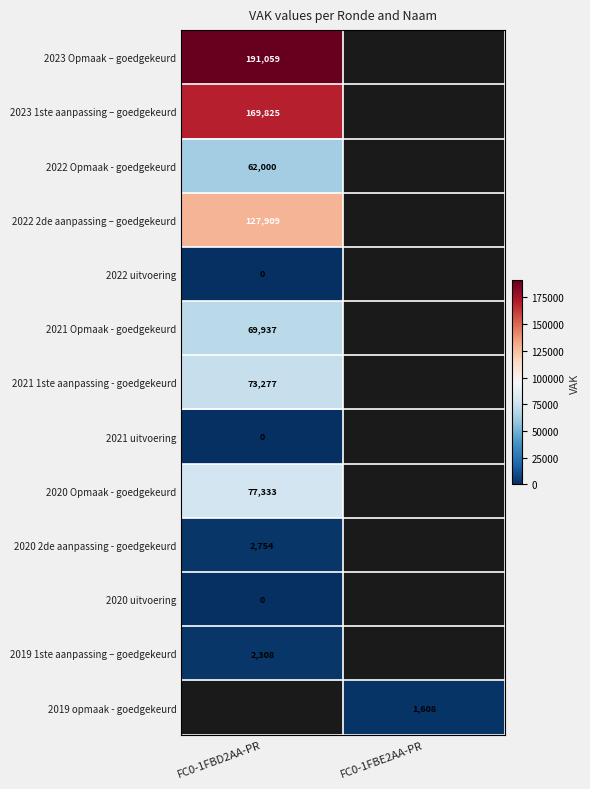

The value of 2021 Opmaak - goedgekeurd at FC0-1FBD2AA-PR is 47242. True or false?

False